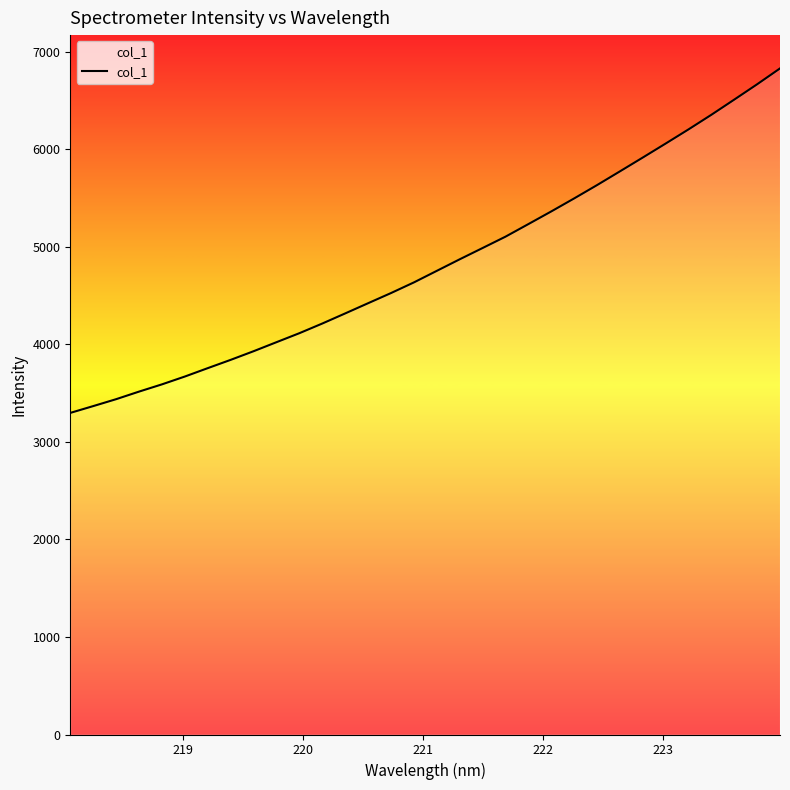

What is the greatest value displayed?

6829.9